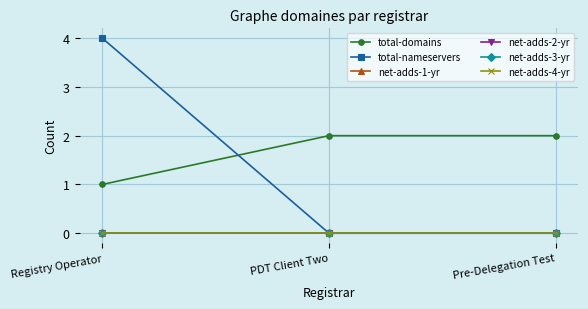

Does the chart have visible grid lines?

Yes